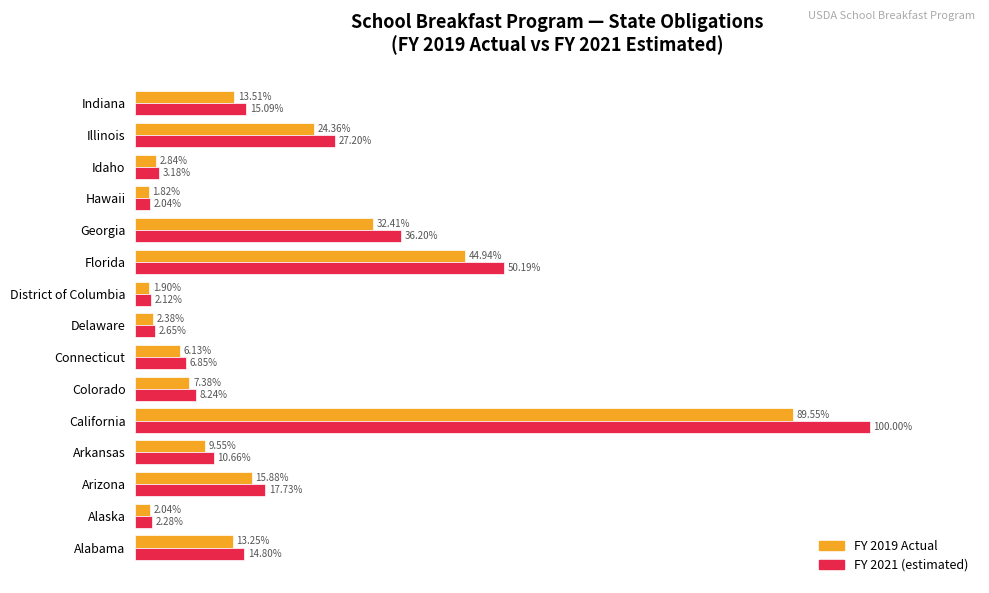

At Georgia, list the series in order from largest to smallest.

FY 2021 (estimated), FY 2019 Actual